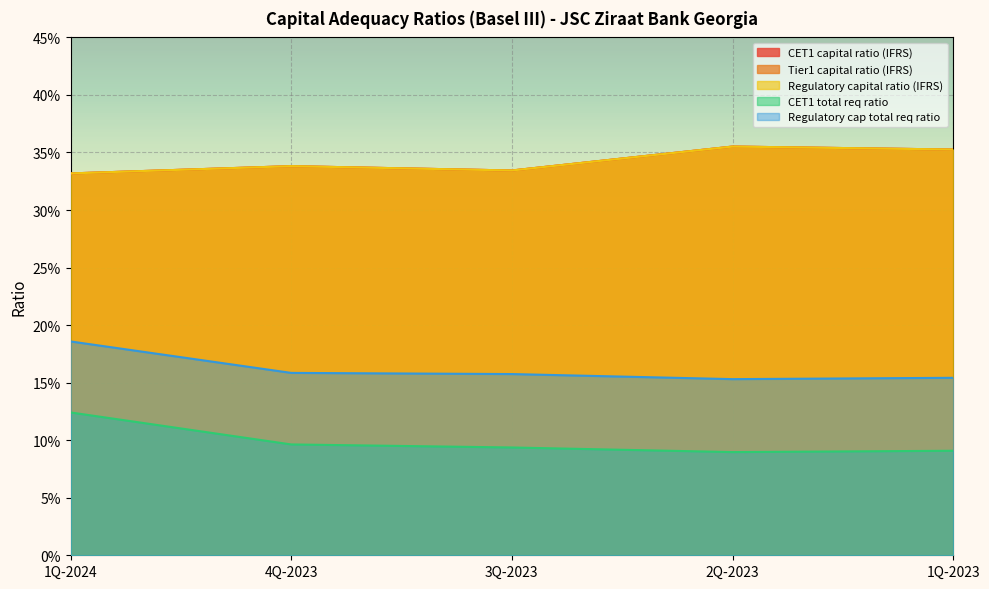

True or false: CET1 total req ratio and Tier1 capital ratio (IFRS) cross at least once.

False